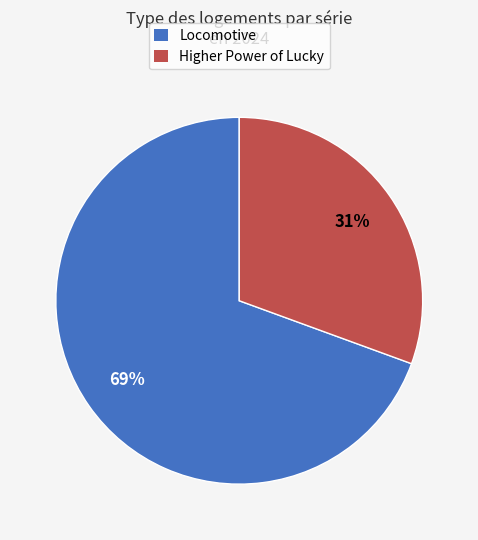

Count the number of slices in the pie.

2